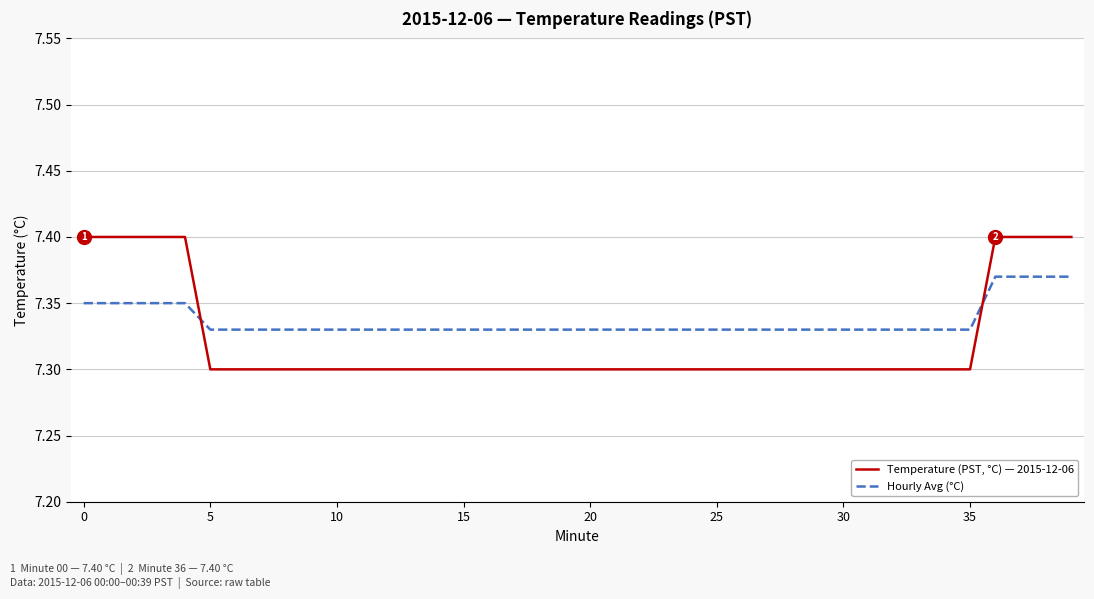

After their last crossing, which series has the higher values: Hourly Avg (°C) or Temperature (PST, °C) — 2015-12-06?

Temperature (PST, °C) — 2015-12-06